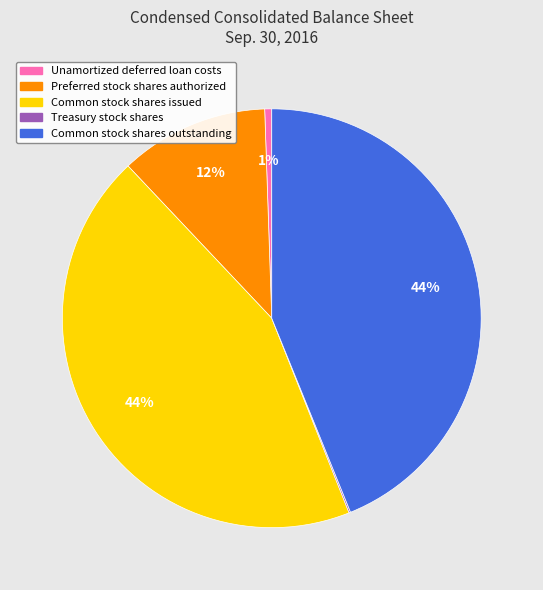

The Unamortized deferred loan costs slice represents 12% of the pie. True or false?

False